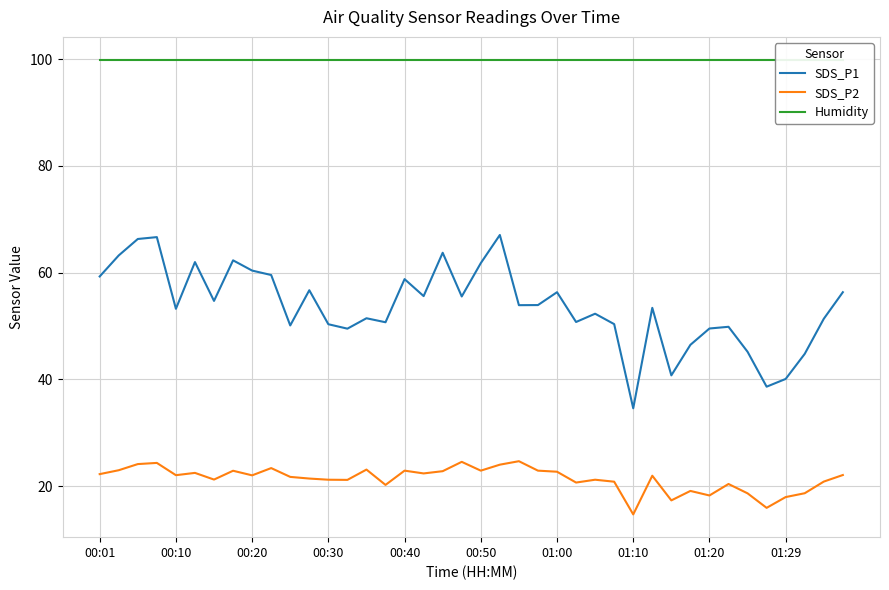

Reading right to left, what are all the values shown in this chart?

SDS_P1: 56.3	51.4	44.8	40.1	38.6	45.2	49.9	49.5	46.5	40.8	53.4	34.6	50.4	52.3	50.8	56.3	53.9	53.9	67.0	61.8	55.5	63.7	55.6	58.8	50.7	51.5	49.5	50.3	56.7	50.1	59.5	60.4	62.3	54.7	62.0	53.2	66.7	66.3	63.2	59.3
SDS_P2: 22.1	20.9	18.7	17.9	15.9	18.6	20.4	18.2	19.1	17.3	21.9	14.7	20.8	21.2	20.7	22.7	22.9	24.7	24.0	22.9	24.6	22.8	22.4	22.9	20.2	23.1	21.2	21.2	21.4	21.7	23.4	22.0	22.9	21.2	22.5	22.1	24.4	24.1	23.0	22.2
Humidity: 99.9	99.9	99.9	99.9	99.9	99.9	99.9	99.9	99.9	99.9	99.9	99.9	99.9	99.9	99.9	99.9	99.9	99.9	99.9	99.9	99.9	99.9	99.9	99.9	99.9	99.9	99.9	99.9	99.9	99.9	99.9	99.9	99.9	99.9	99.9	99.9	99.9	99.9	99.9	99.9